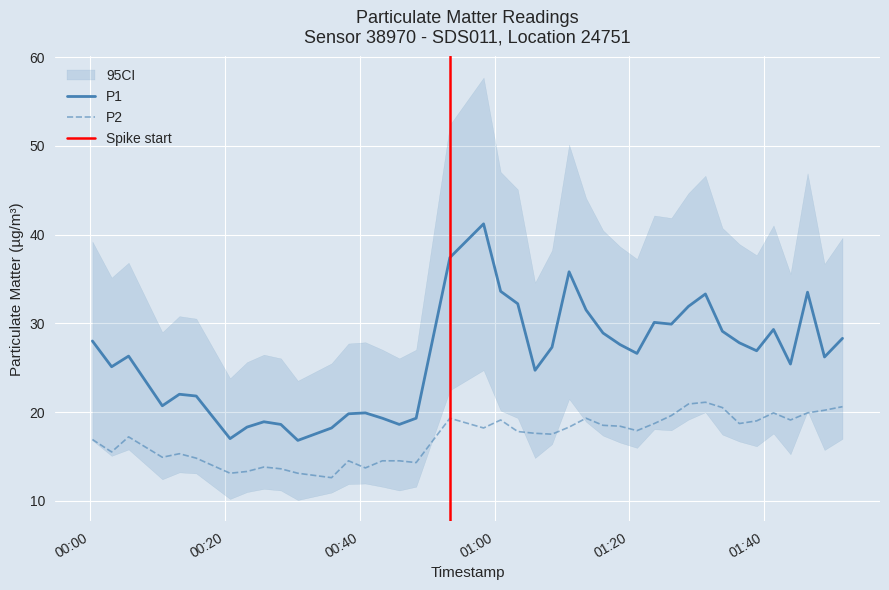

True or false: P1 and P2 intersect in this chart.

False